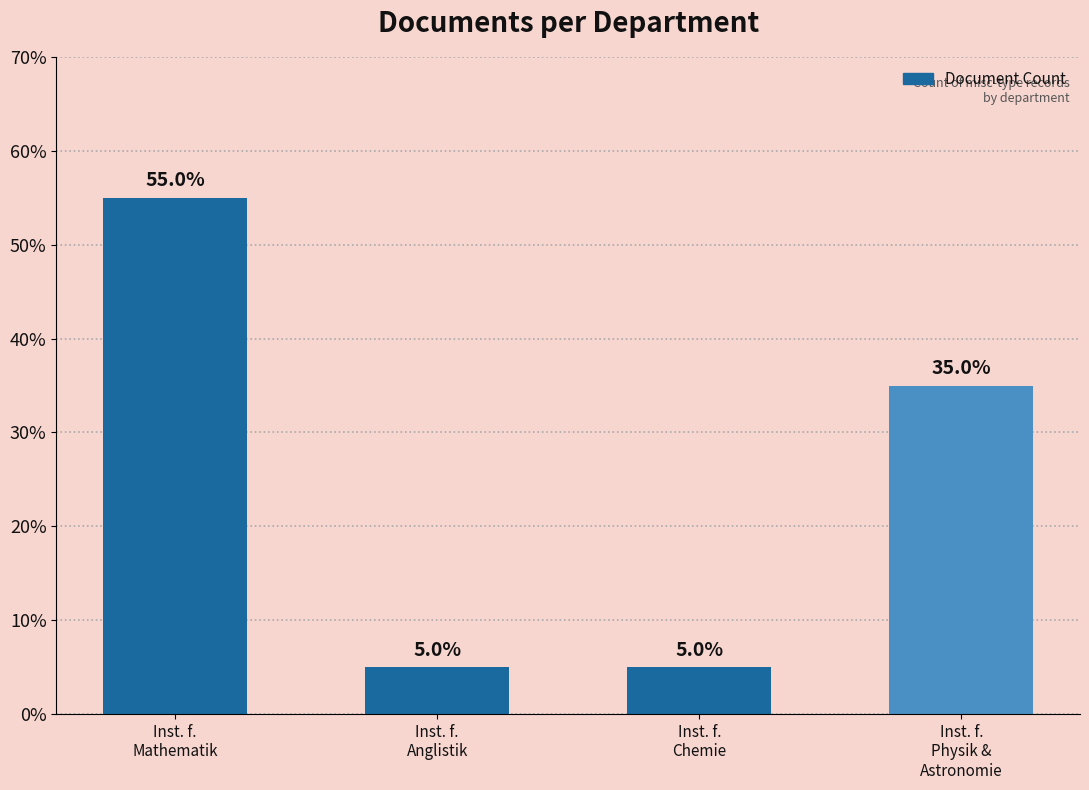

What is the label of the 1st bar from the right?

Inst. f.
Physik &
Astronomie